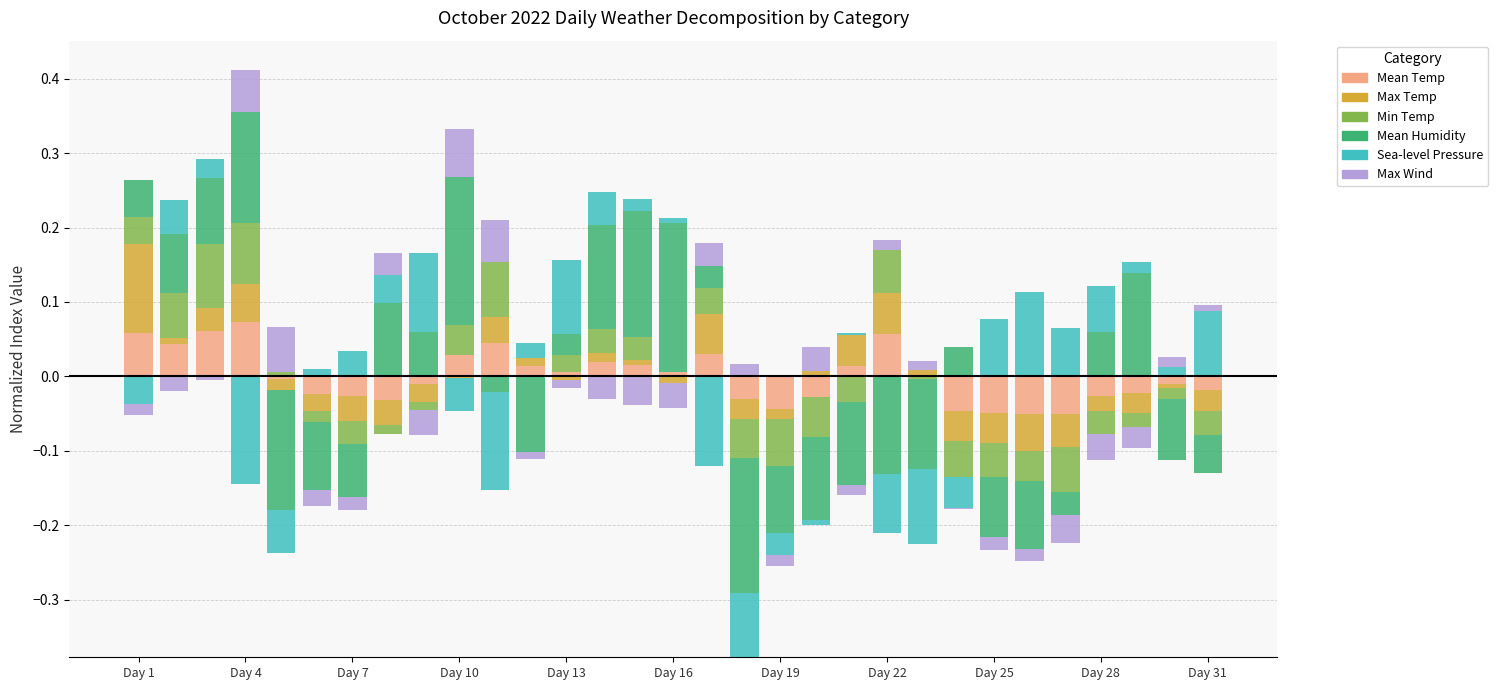

What are all the series names shown in the legend?

Mean Temp, Max Temp, Min Temp, Mean Humidity, Sea-level Pressure, Max Wind